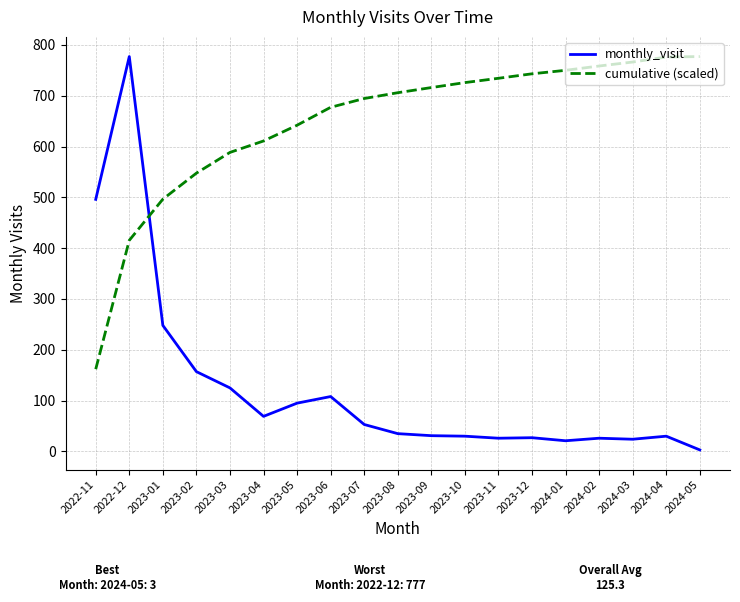

What is the maximum value for monthly_visit?

777.0